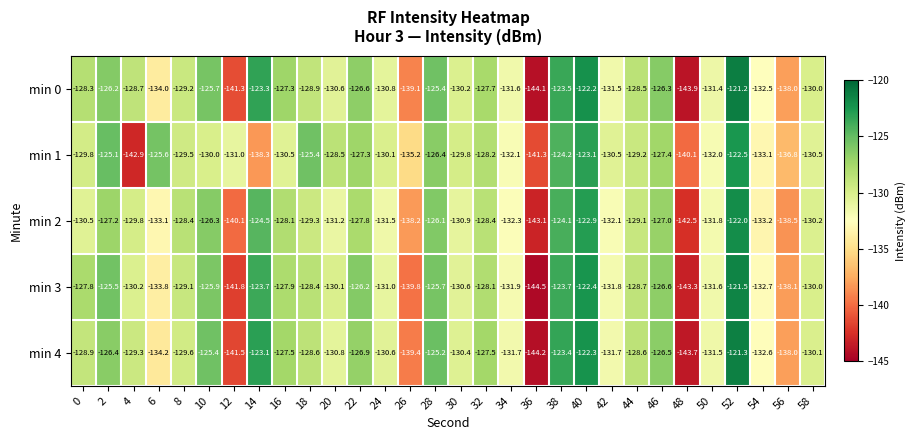

True or false: min 2 has a value of -229.0 at 8.

False